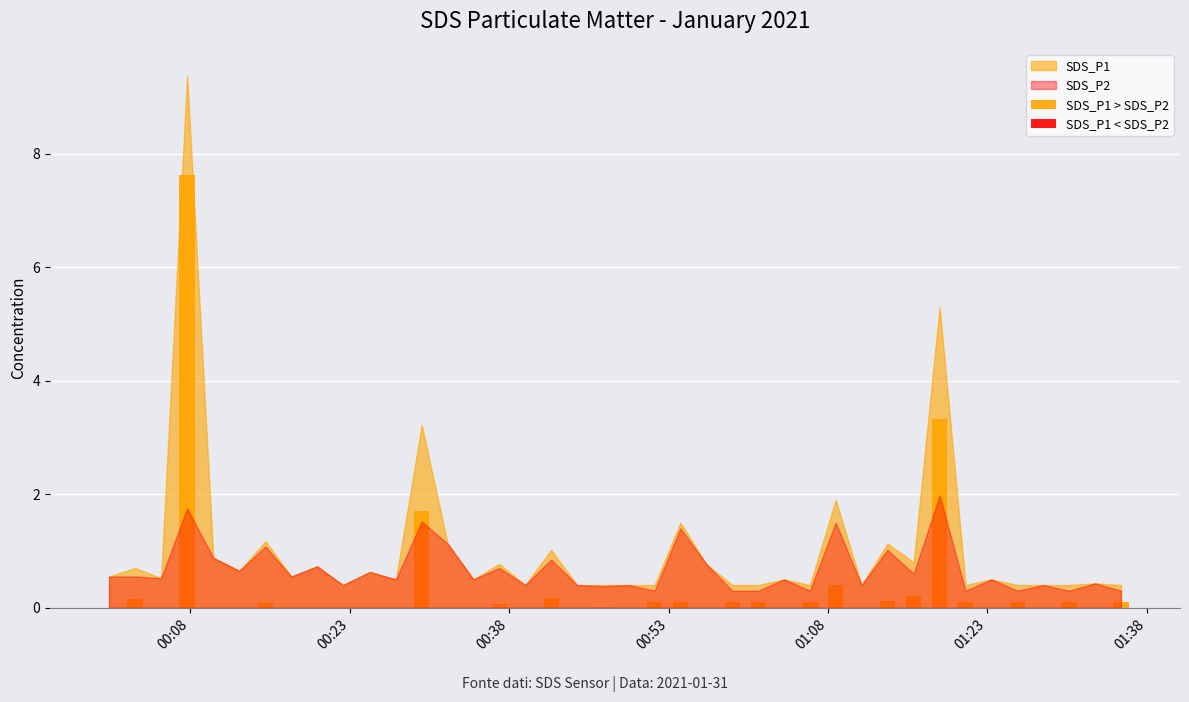

What is the sum of all values?

14.8